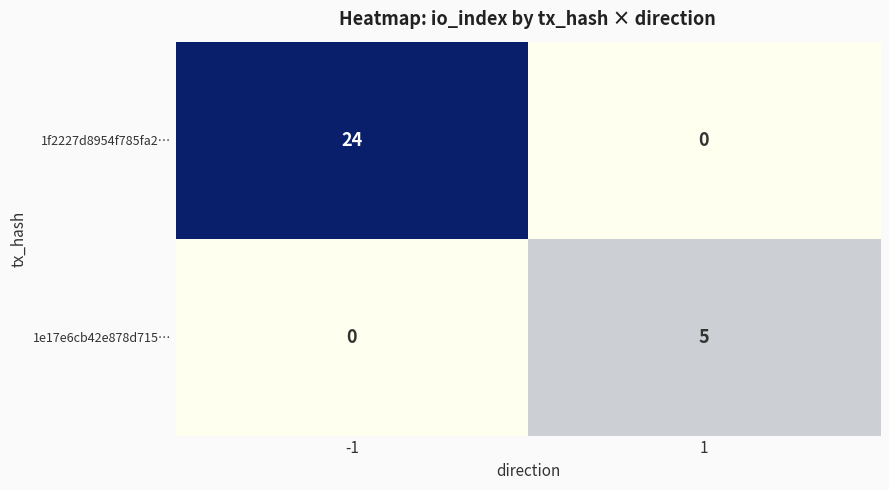

What is the maximum value for 1e17e6cb42e878d715…?

5